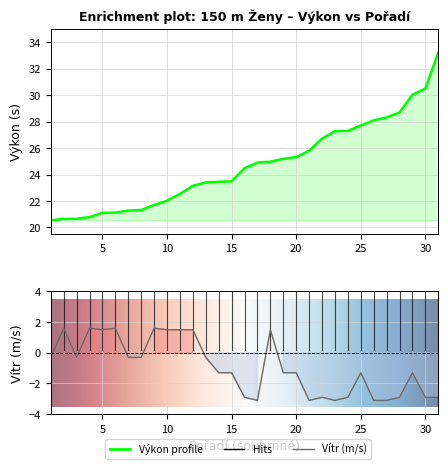

At which label does Výkon reach its minimum?

1